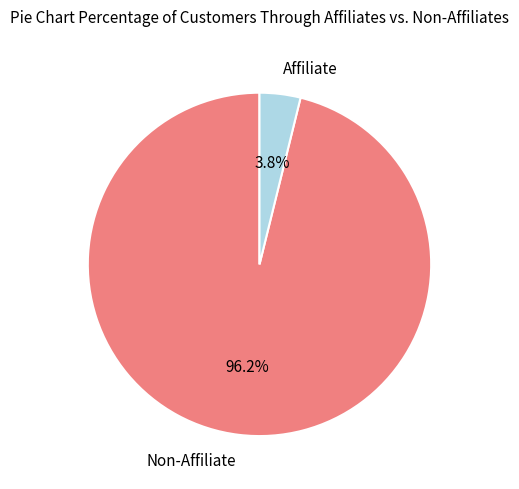

Which has a higher value, Affiliate or Non-Affiliate?

Non-Affiliate